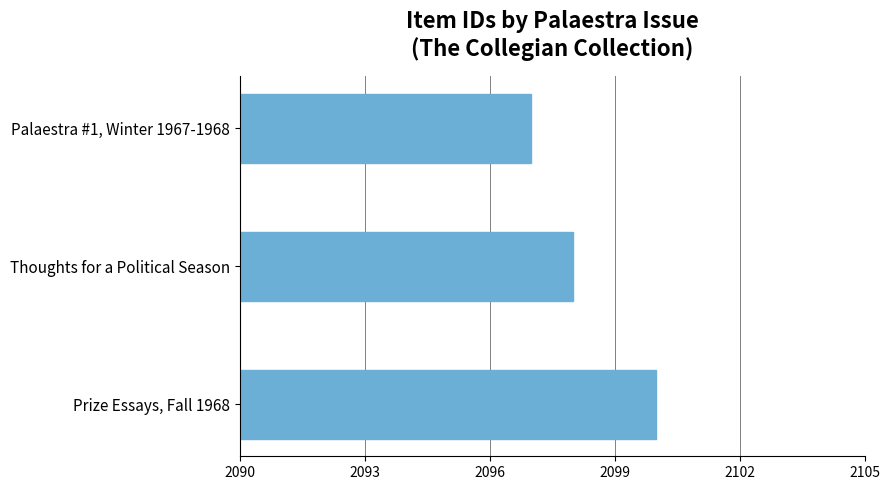

What is the average value?

2098